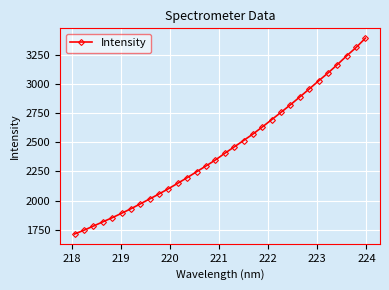

What is the value of the 11th point from the left?

2101.6